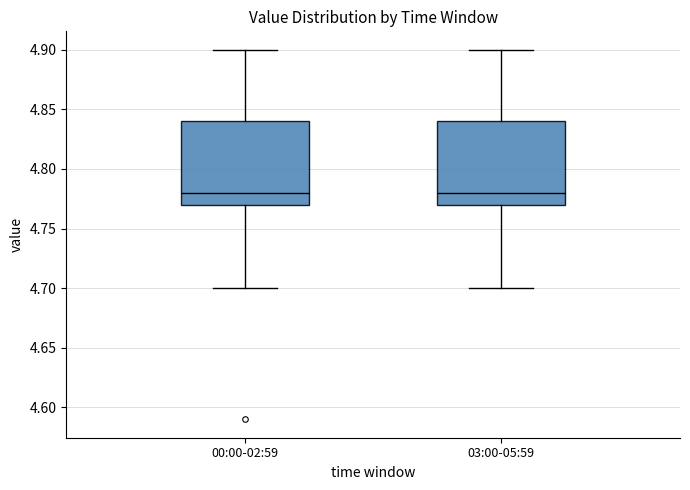

Reading left to right, transcribe this box plot: for each box, give where its median line is, the range the box spans, and where its two whiskers end, as read against the y-axis. The values are not printed on the chart, so give them approximately, as read against the axis.

00:00-02:59: median 4.78, box 4.77 to 4.84, whiskers 4.70 to 4.90
03:00-05:59: median 4.78, box 4.77 to 4.84, whiskers 4.70 to 4.90